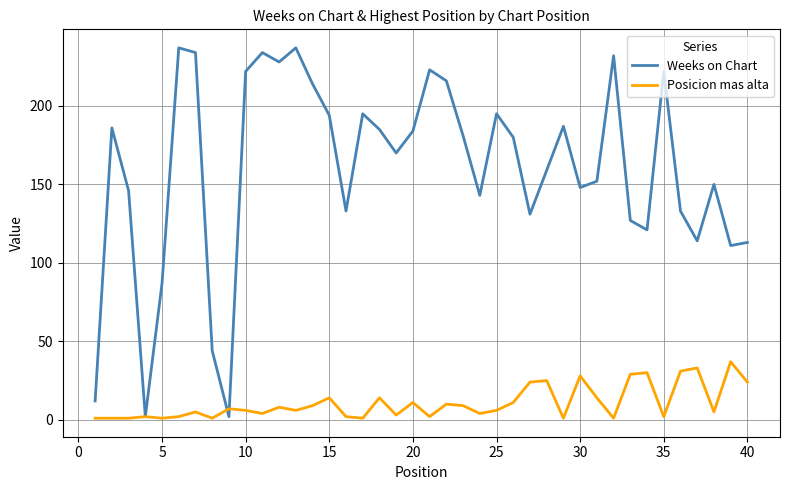

What is the highest value of the Weeks on Chart series?

237